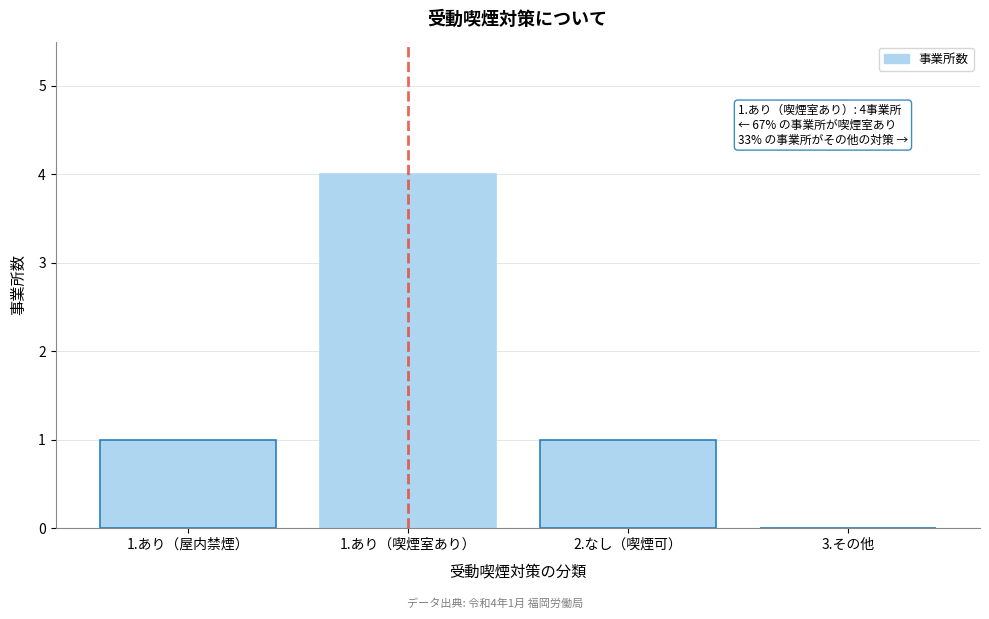

Reading left to right, what are all the values shown in this chart?

1.あり（屋内禁煙）=1	1.あり（喫煙室あり）=4	2.なし（喫煙可）=1	3.その他=0